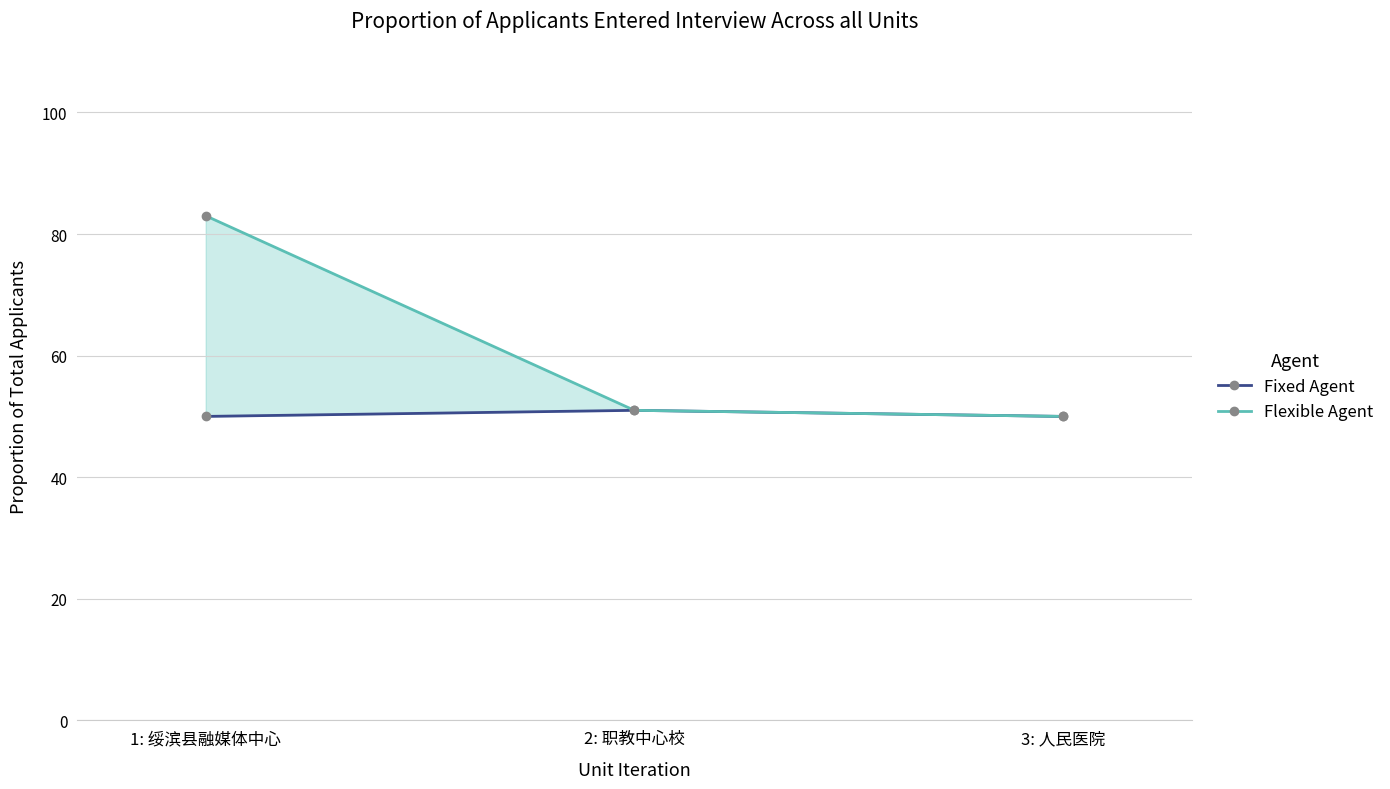

What are all the series names shown in the legend?

Fixed Agent, Flexible Agent